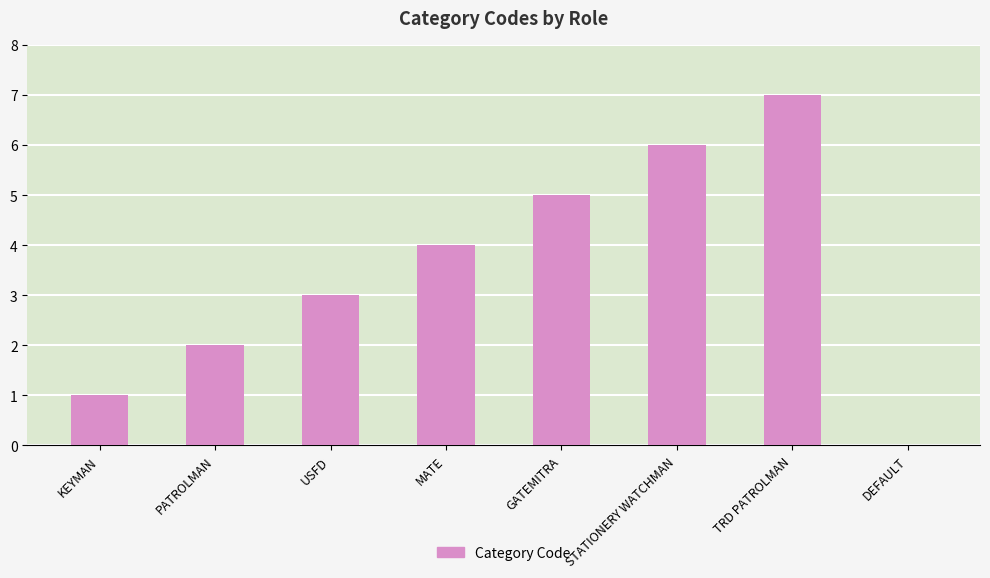

Reading left to right, list all the values displayed in this chart.

KEYMAN=1	PATROLMAN=2	USFD=3	MATE=4	GATEMITRA=5	STATIONERY WATCHMAN=6	TRD PATROLMAN=7	DEFAULT=0